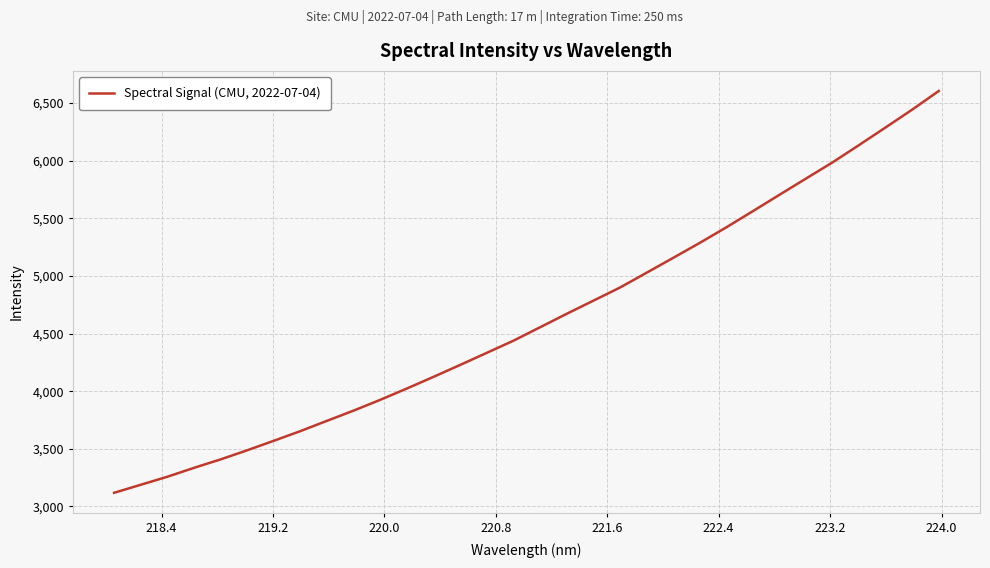

What is the difference between the maximum and minimum values?

3486.4